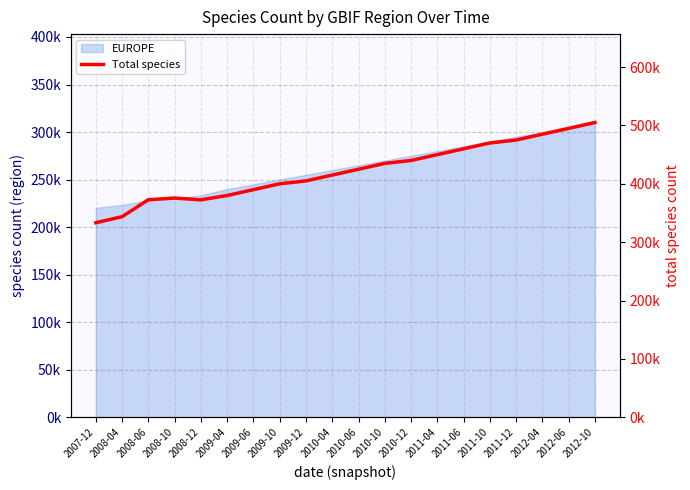

What is the minimum value shown in the chart?

333317